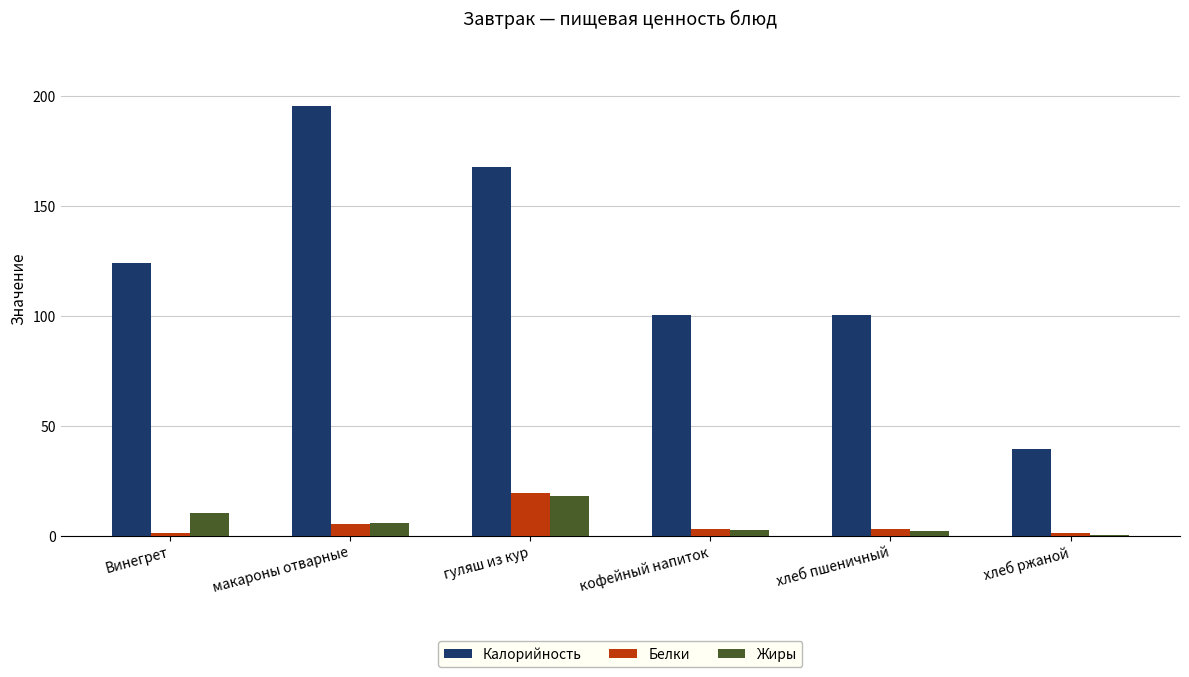

What is the difference between the Жиры values at кофейный напиток and хлеб ржаной?

2.6